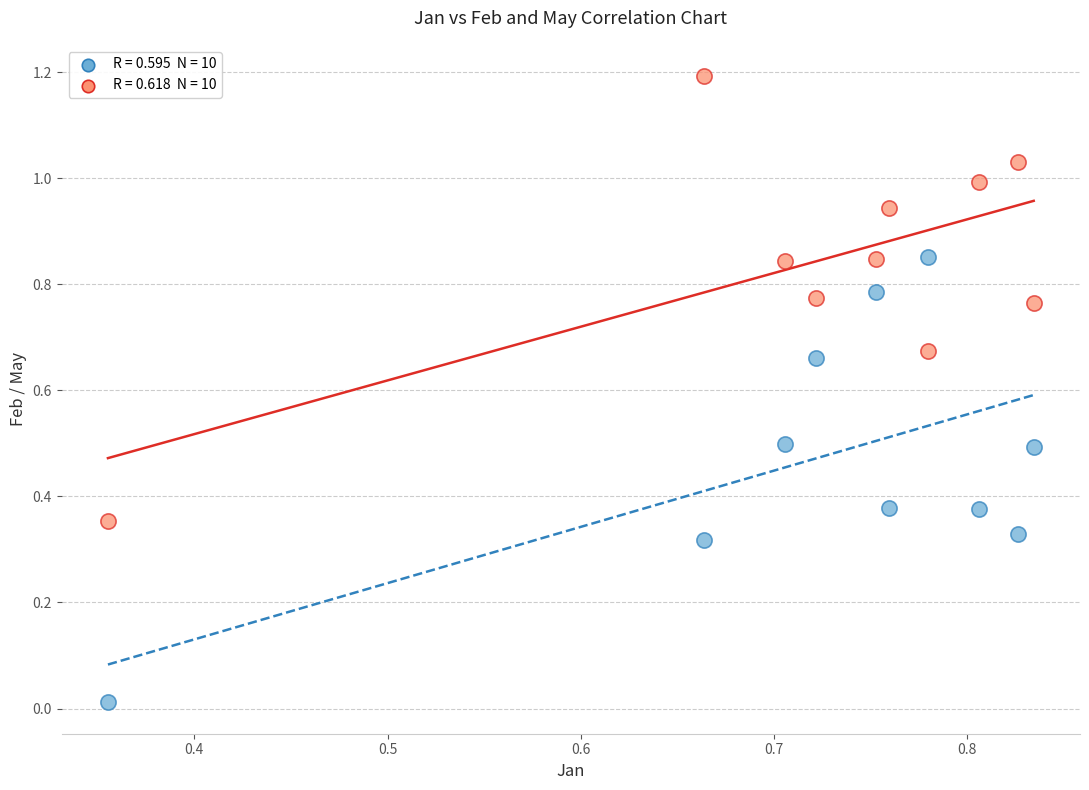

Across all data points, what is the range of X values (max minus min)?

0.5